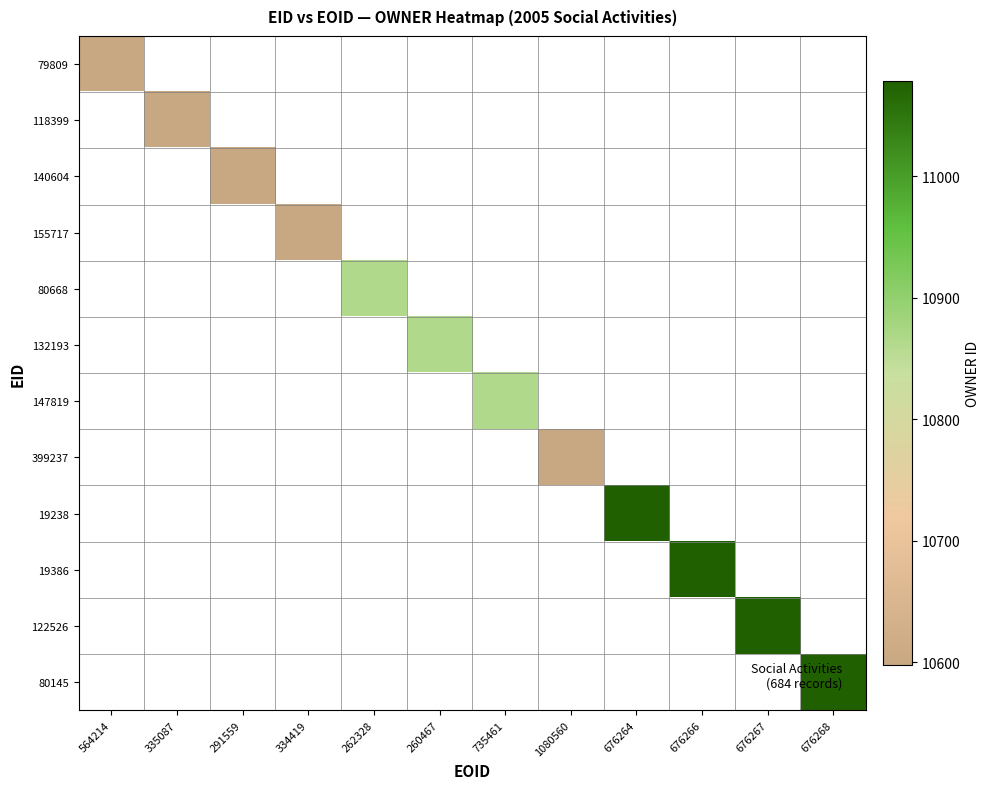

Reading left to right, transcribe all the data shown in this chart.

79809: 564214=10600	335087=0	291559=0	334419=0	262328=0	260467=0	735461=0	1080560=0	676264=0	676266=0	676267=0	676268=0
118399: 564214=0	335087=10599	291559=0	334419=0	262328=0	260467=0	735461=0	1080560=0	676264=0	676266=0	676267=0	676268=0
140604: 564214=0	335087=0	291559=10599	334419=0	262328=0	260467=0	735461=0	1080560=0	676264=0	676266=0	676267=0	676268=0
155717: 564214=0	335087=0	291559=0	334419=10599	262328=0	260467=0	735461=0	1080560=0	676264=0	676266=0	676267=0	676268=0
80668: 564214=0	335087=0	291559=0	334419=0	262328=10864	260467=0	735461=0	1080560=0	676264=0	676266=0	676267=0	676268=0
132193: 564214=0	335087=0	291559=0	334419=0	262328=0	260467=10864	735461=0	1080560=0	676264=0	676266=0	676267=0	676268=0
147819: 564214=0	335087=0	291559=0	334419=0	262328=0	260467=0	735461=10864	1080560=0	676264=0	676266=0	676267=0	676268=0
399237: 564214=0	335087=0	291559=0	334419=0	262328=0	260467=0	735461=0	1080560=10598	676264=0	676266=0	676267=0	676268=0
19238: 564214=0	335087=0	291559=0	334419=0	262328=0	260467=0	735461=0	1080560=0	676264=11078	676266=0	676267=0	676268=0
19386: 564214=0	335087=0	291559=0	334419=0	262328=0	260467=0	735461=0	1080560=0	676264=0	676266=11078	676267=0	676268=0
122526: 564214=0	335087=0	291559=0	334419=0	262328=0	260467=0	735461=0	1080560=0	676264=0	676266=0	676267=11078	676268=0
80145: 564214=0	335087=0	291559=0	334419=0	262328=0	260467=0	735461=0	1080560=0	676264=0	676266=0	676267=0	676268=11078